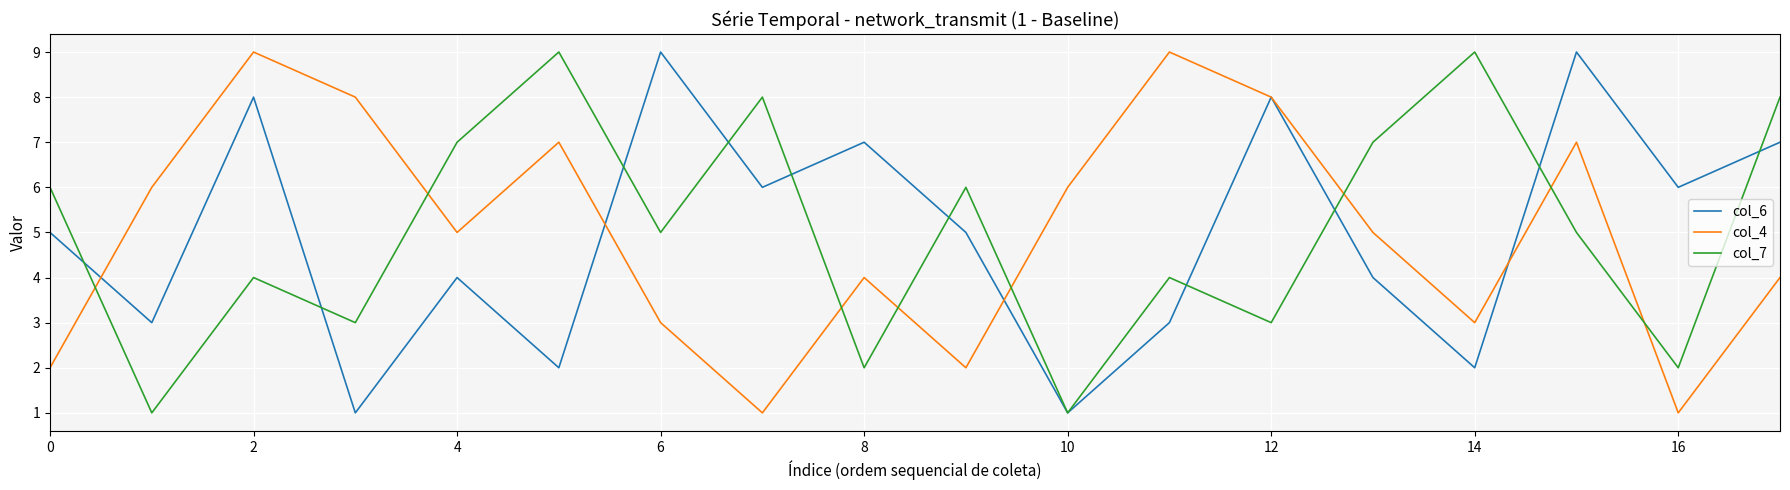

How many col_7 values are between 3 and 7?

10